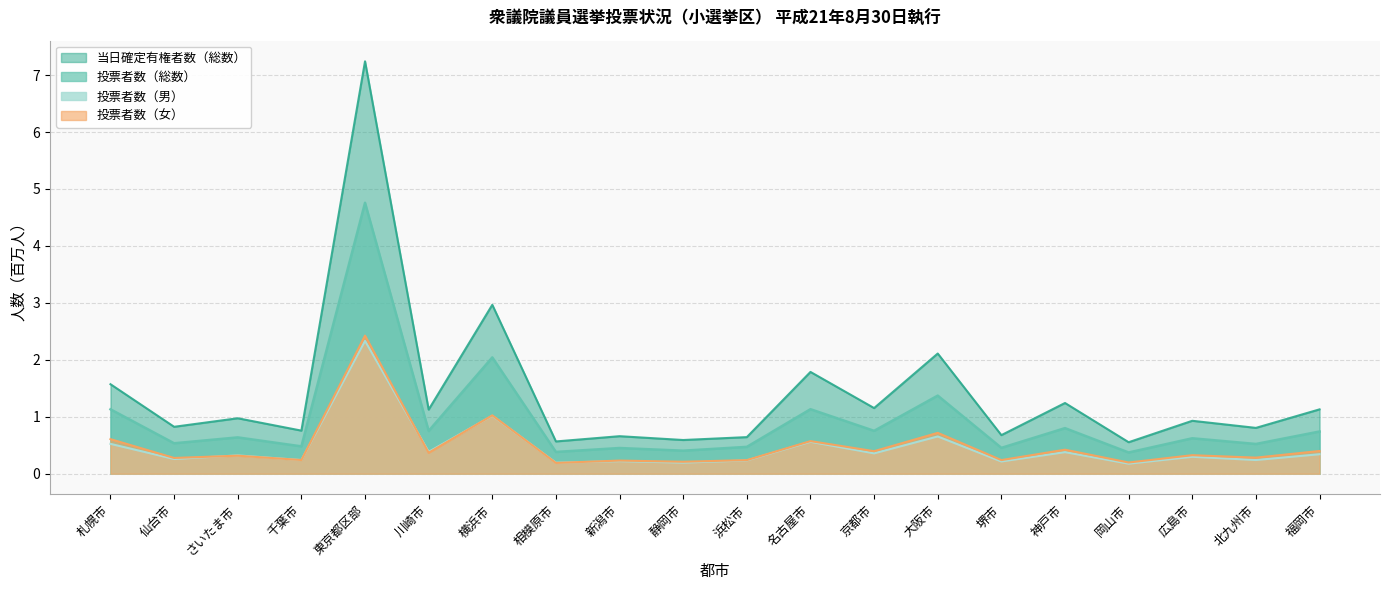

Does the chart display data point markers on the line(s)?

No